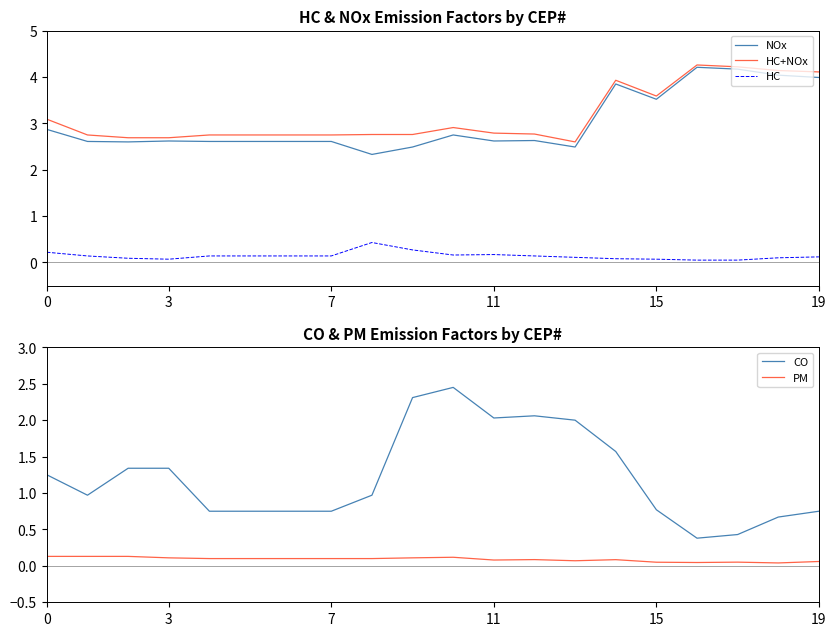

Which series has the widest spread of values?

CO